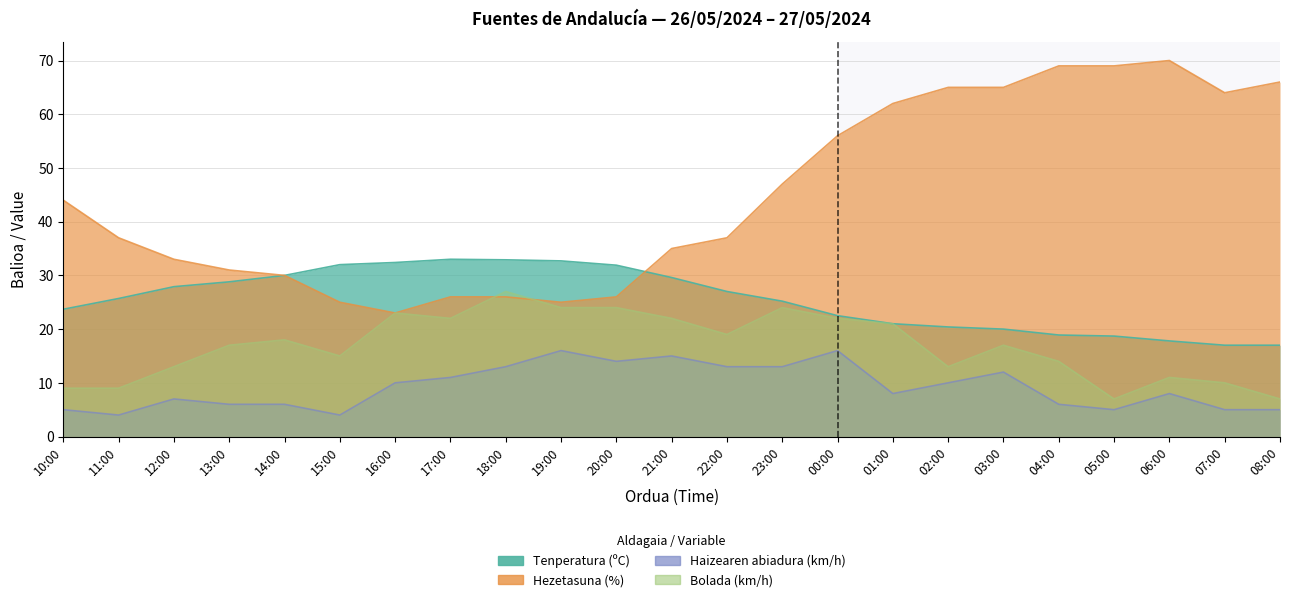

Is it true that Hezetasuna (%) equals 57.0 at 11:00?

False